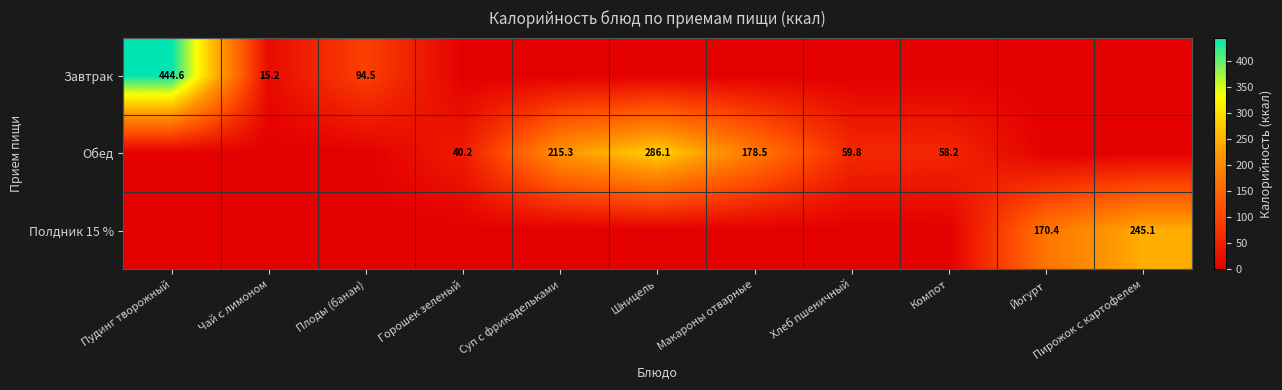

The Обед series shows 215.3 at Суп с фрикадельками. True or false?

True